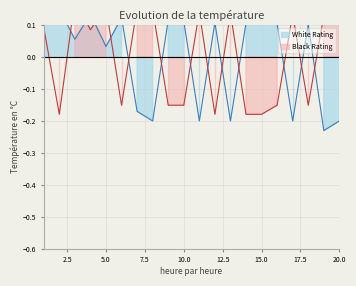

Between 5 and 7, which is larger?

5